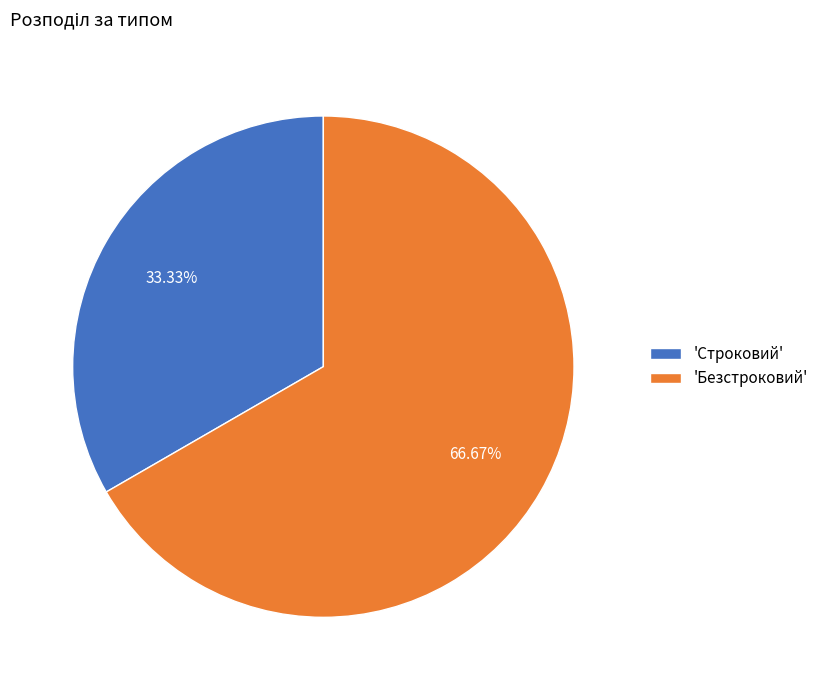

Approximately how many times larger is the value at 'Безстроковий' compared to 'Строковий'?

2.0